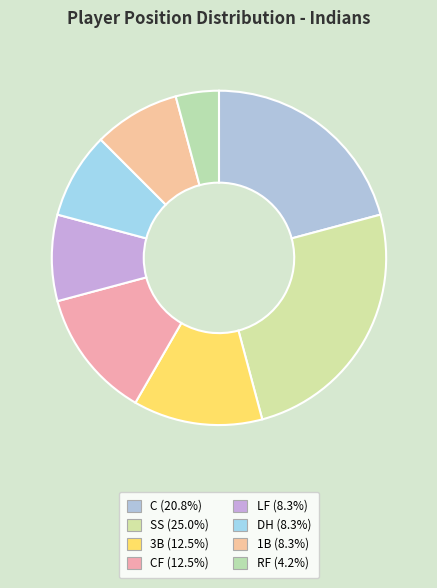

How many slices are in this pie chart?

8